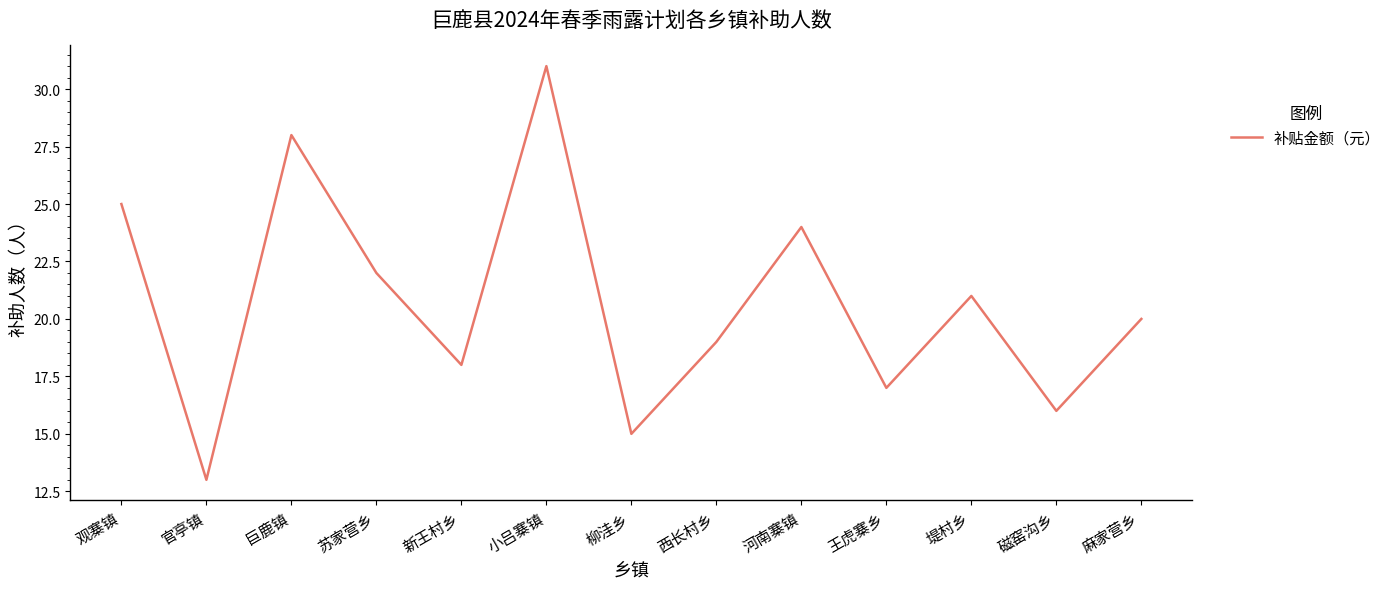

What is the difference between the maximum and second lowest values?

16